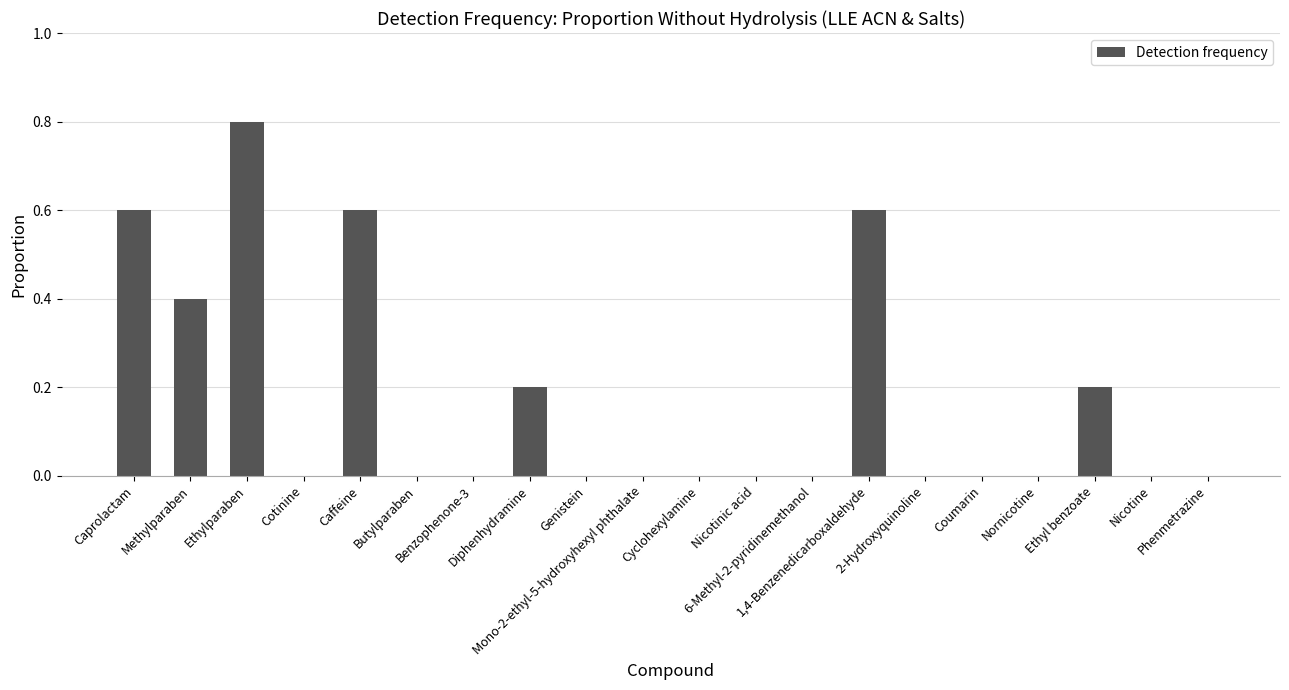

Reading left to right, list all the values displayed in this chart.

0.6	0.4	0.8	0.0	0.6	0.0	0.0	0.2	0.0	0.0	0.0	0.0	0.0	0.6	0.0	0.0	0.0	0.2	0.0	0.0